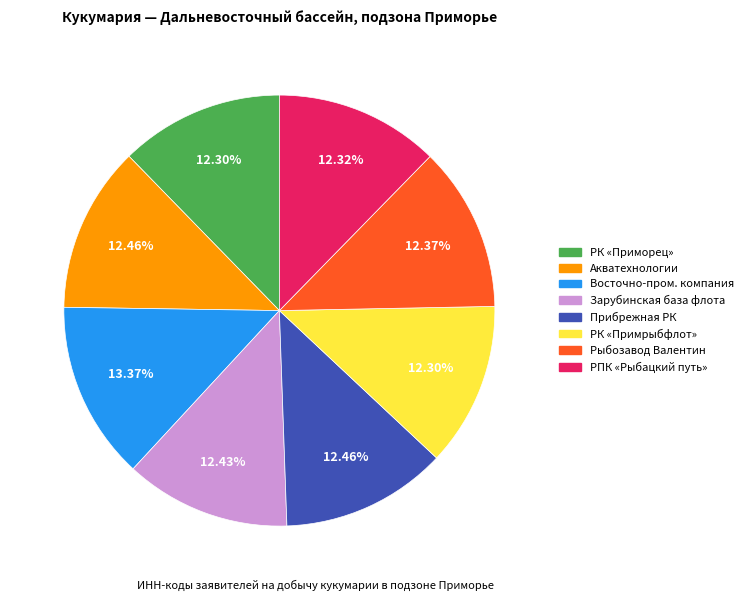

Is there a majority slice in this chart?

No